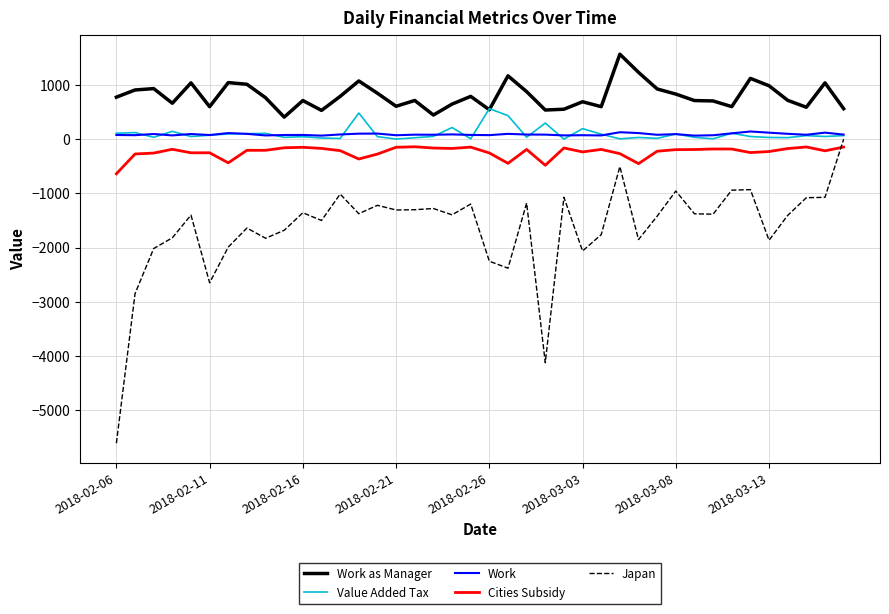

What is the smallest value displayed?

-5608.5